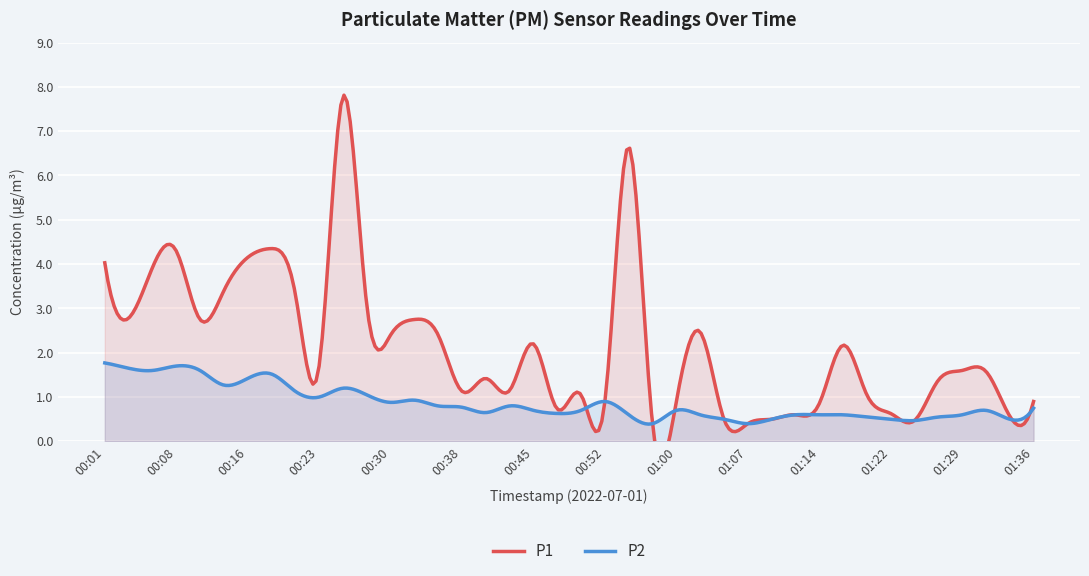

How many series are shown in this chart?

2